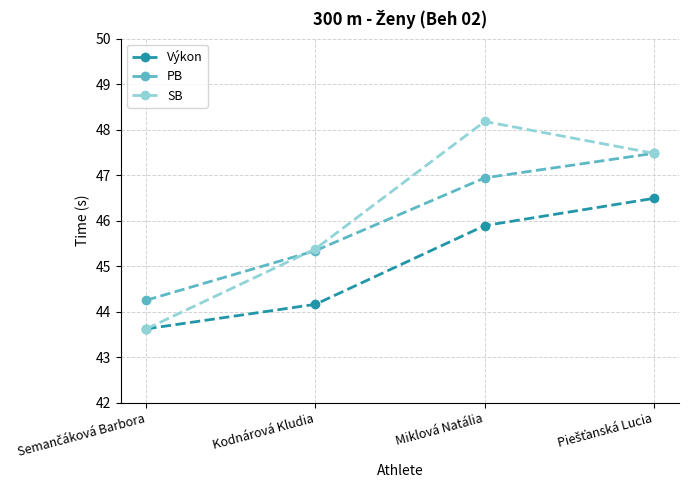

Is this an area chart (filled region under the line)?

No